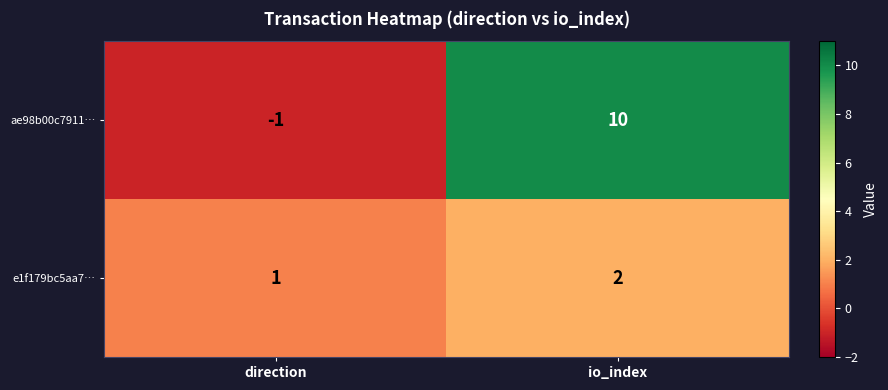

What is the difference between the highest and lowest values at direction?

2